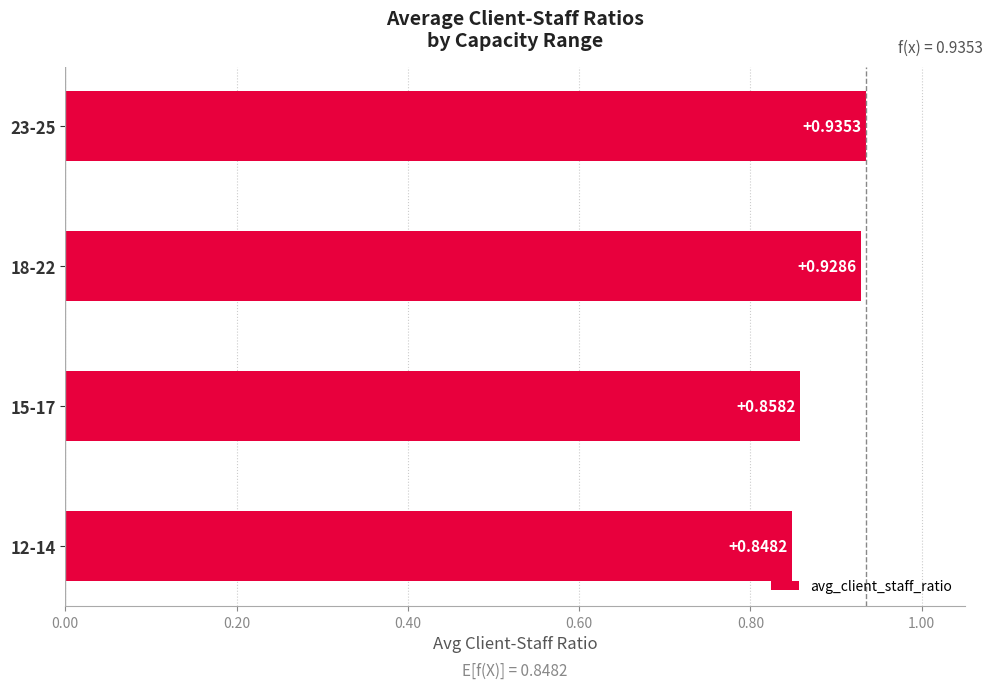

Does the chart contain stacked bars?

No